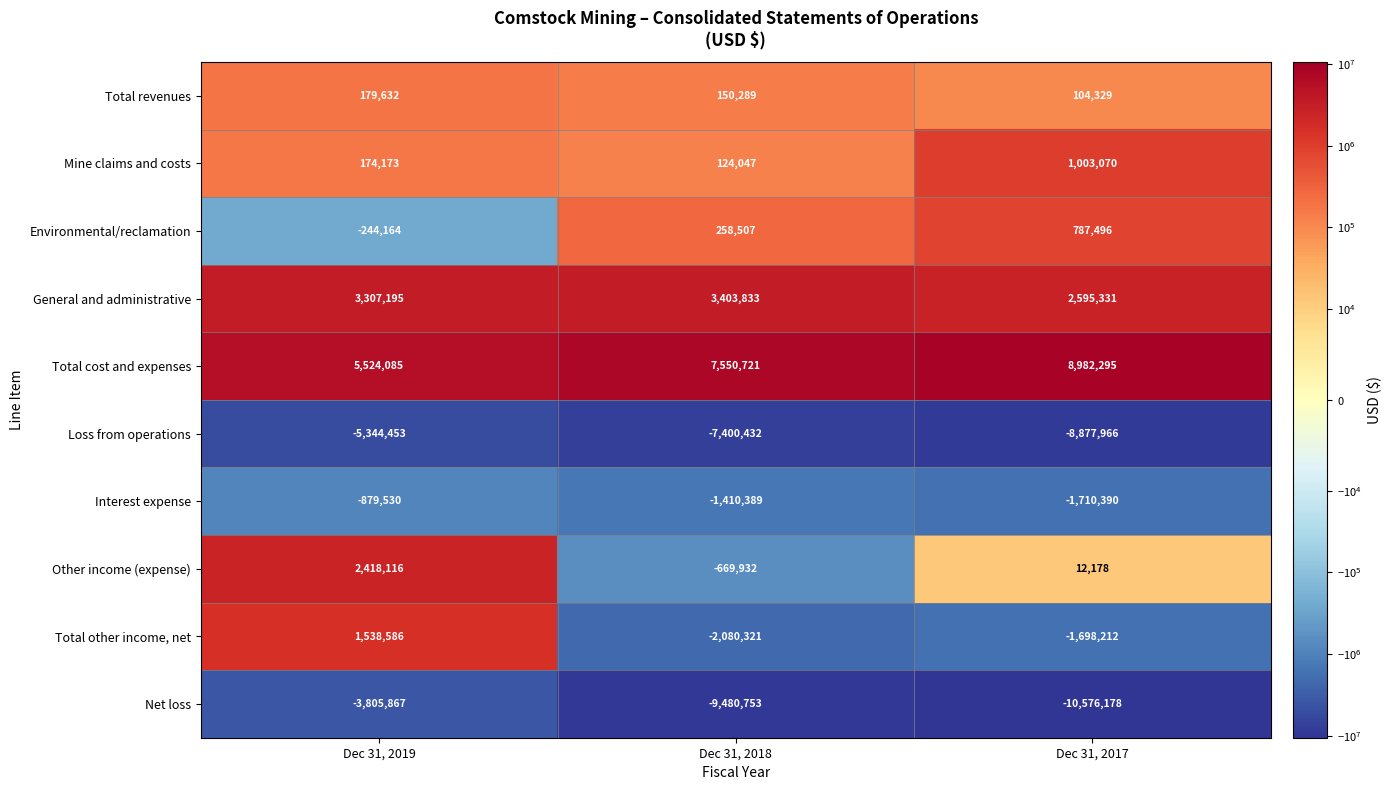

How many distinct data groups are displayed?

10